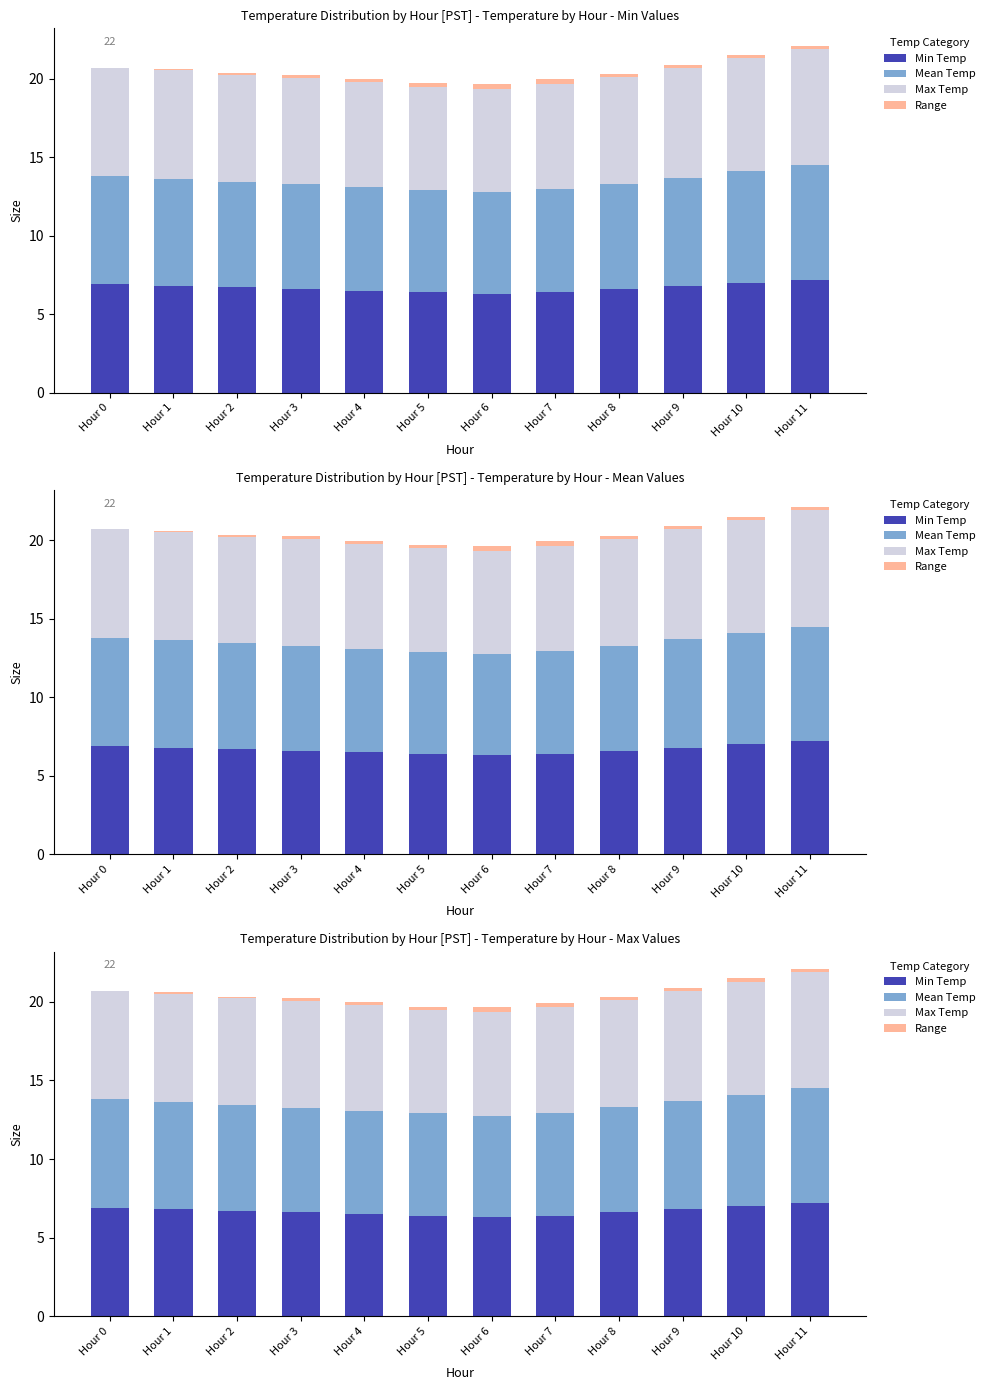

What is the maximum value shown in the chart?

7.4